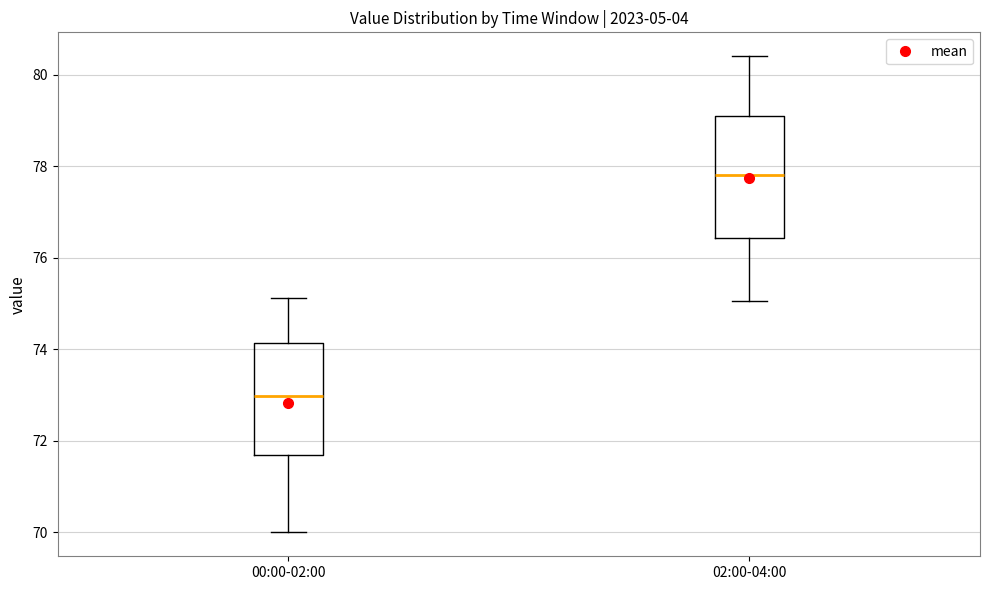

Where does the median line of the box for 00:00-02:00 sit on the y-axis? The values are not printed on the chart, so give them approximately, as read against the axis.

73.0